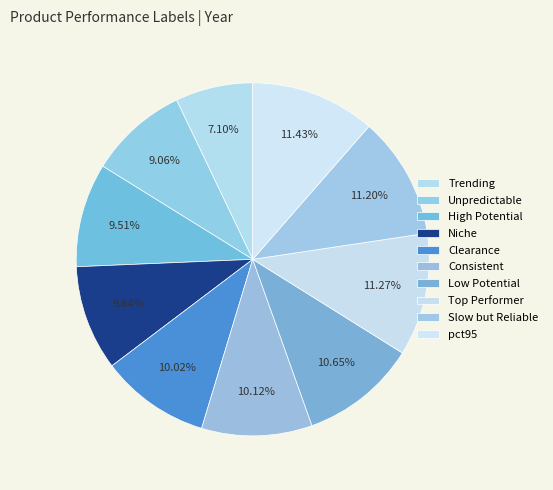

How many slices are in this pie chart?

10